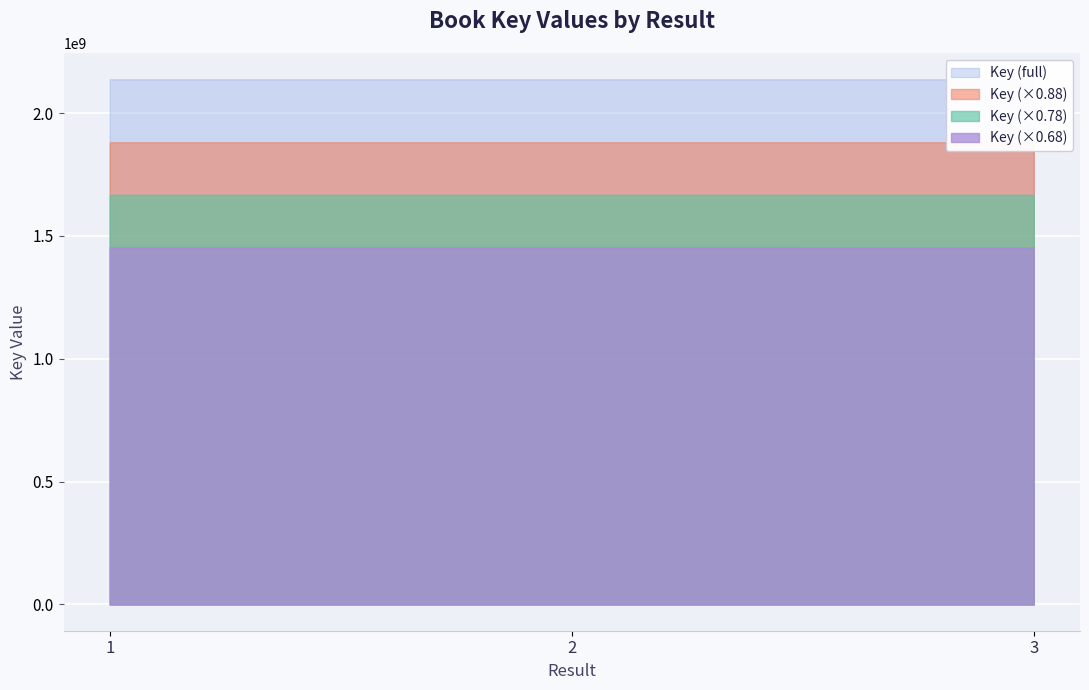

At which label is the value closest to 2137696101?

2